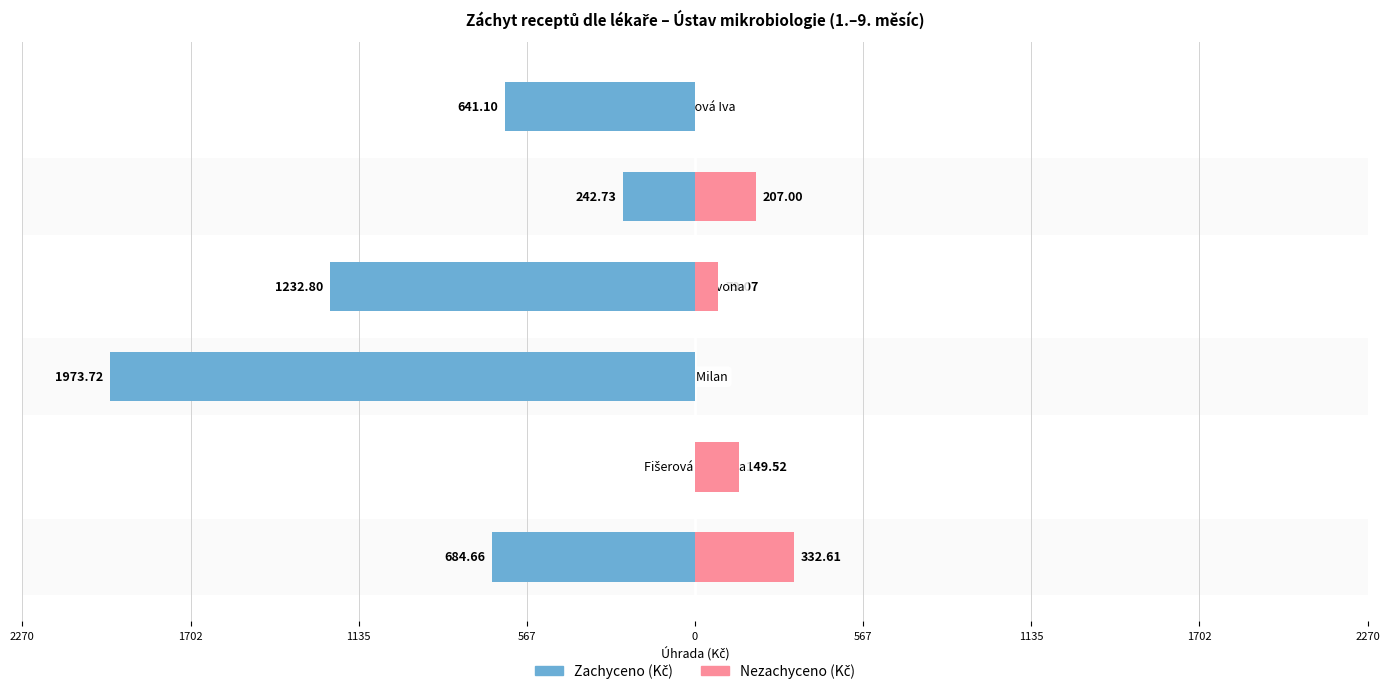

How many bars are there in total?

12